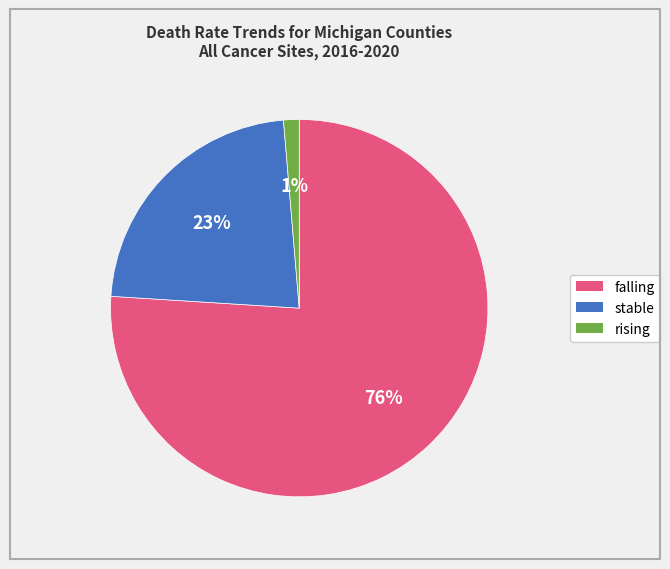

How many segments does this pie chart have?

3